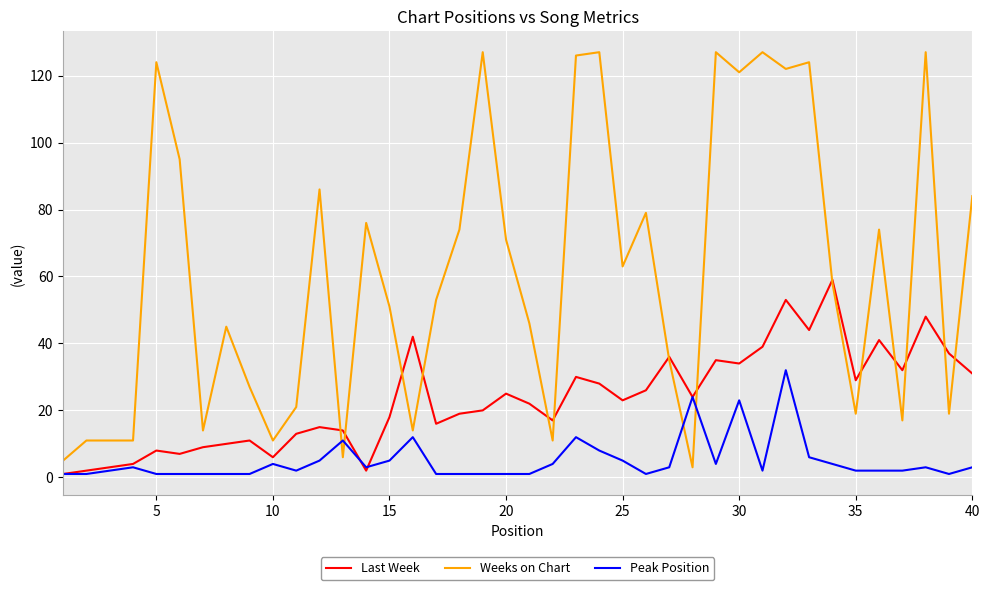

Which series has the largest total across all categories?

Weeks on Chart